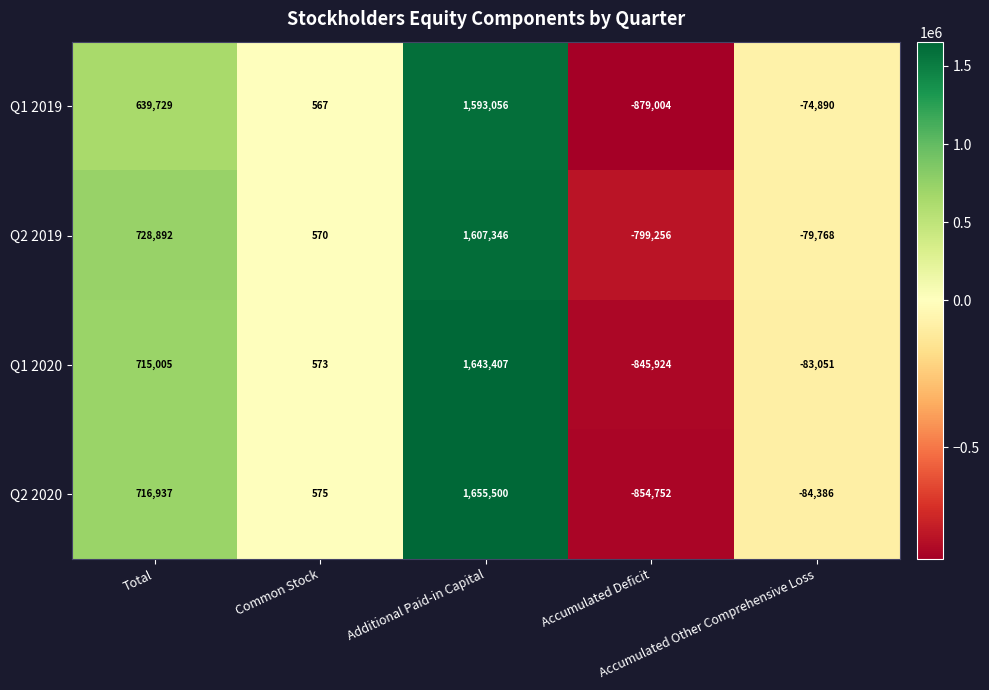

How many categories are shown in the chart?

5